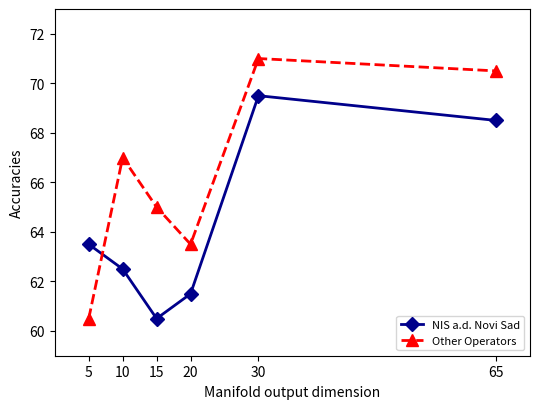

Where do NIS a.d. Novi Sad and Other Operators first cross each other?

5 and 10